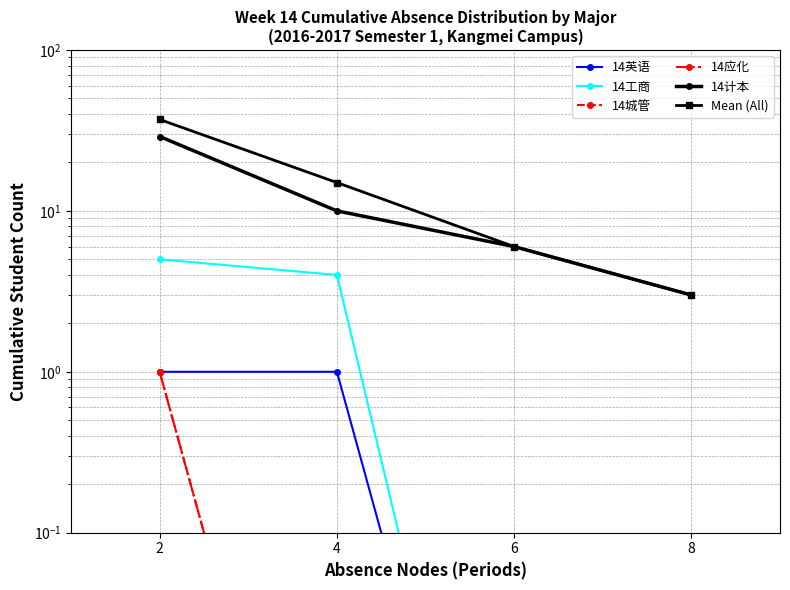

At which label is Mean (All) closest to 20?

4